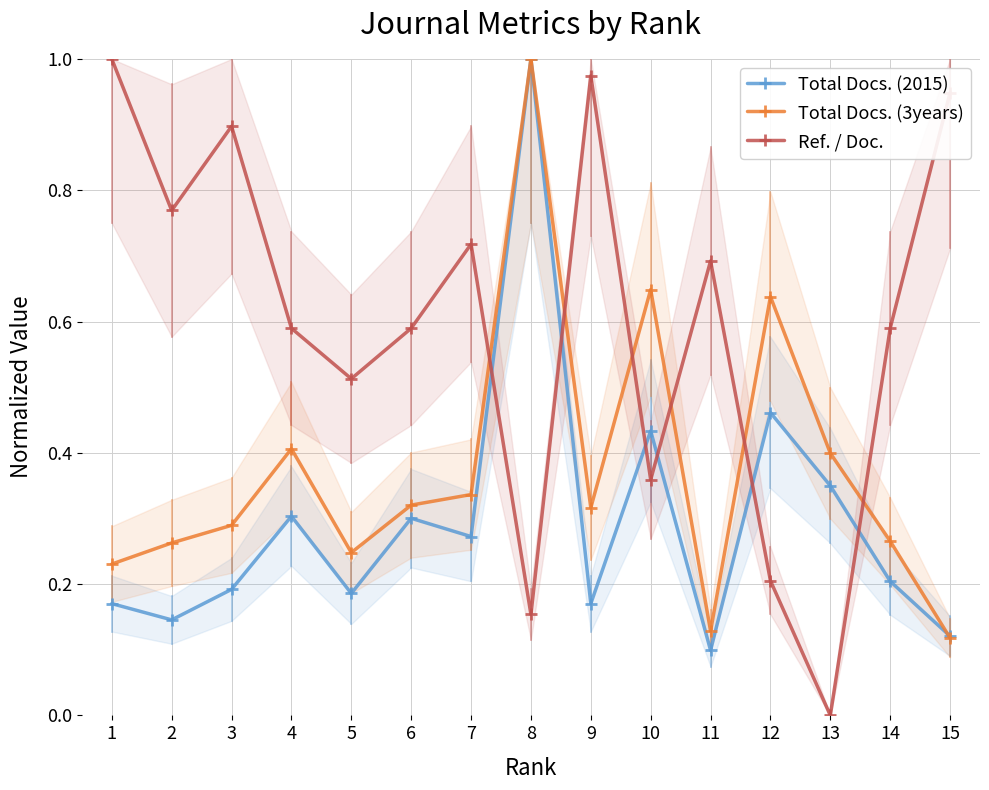

Which has a higher value, 3 or 5?

3